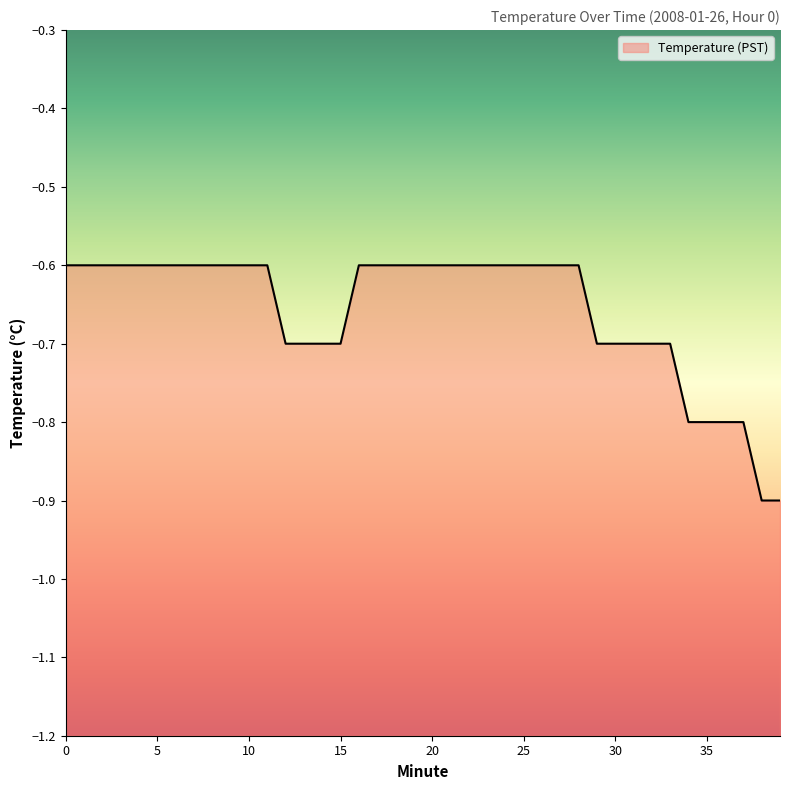

Reading left to right, list all the values displayed in this chart.

-0.6	-0.6	-0.6	-0.6	-0.6	-0.6	-0.6	-0.6	-0.6	-0.6	-0.6	-0.6	-0.7	-0.7	-0.7	-0.7	-0.6	-0.6	-0.6	-0.6	-0.6	-0.6	-0.6	-0.6	-0.6	-0.6	-0.6	-0.6	-0.6	-0.7	-0.7	-0.7	-0.7	-0.7	-0.8	-0.8	-0.8	-0.8	-0.9	-0.9